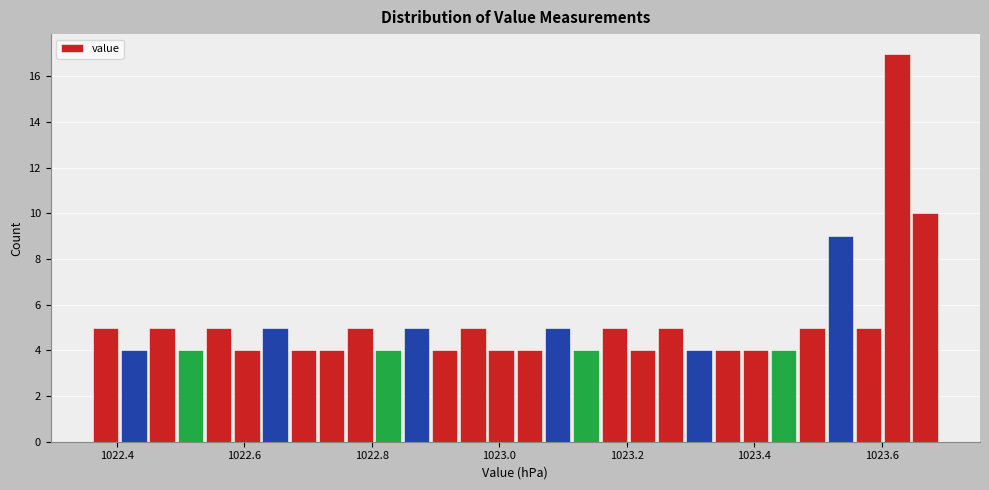

Read against the x-axis, roughly where is the centre of the tallest bar?

1023.62